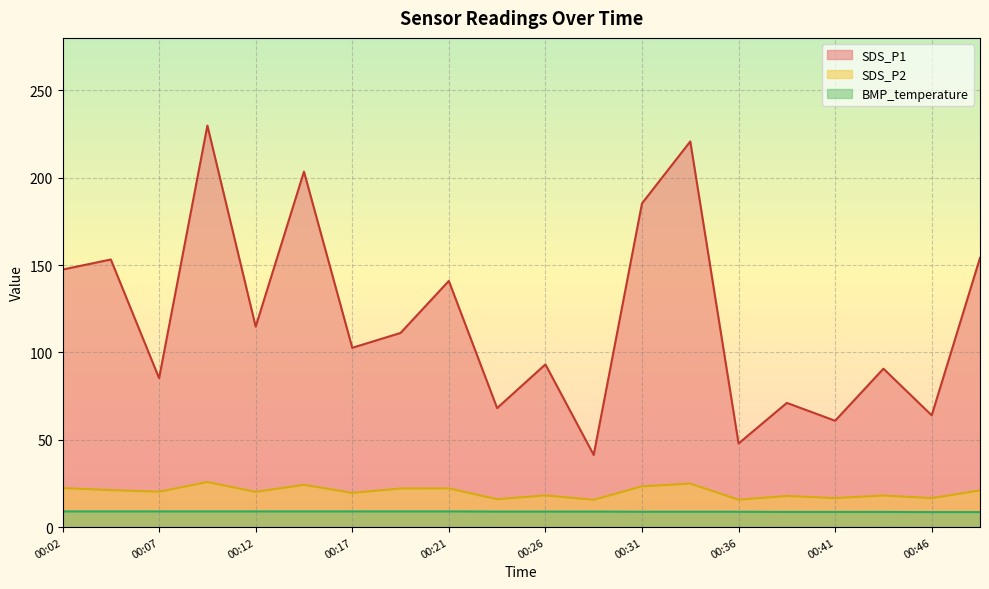

Is it true that SDS_P2 equals 18.1 at 00:44?

True